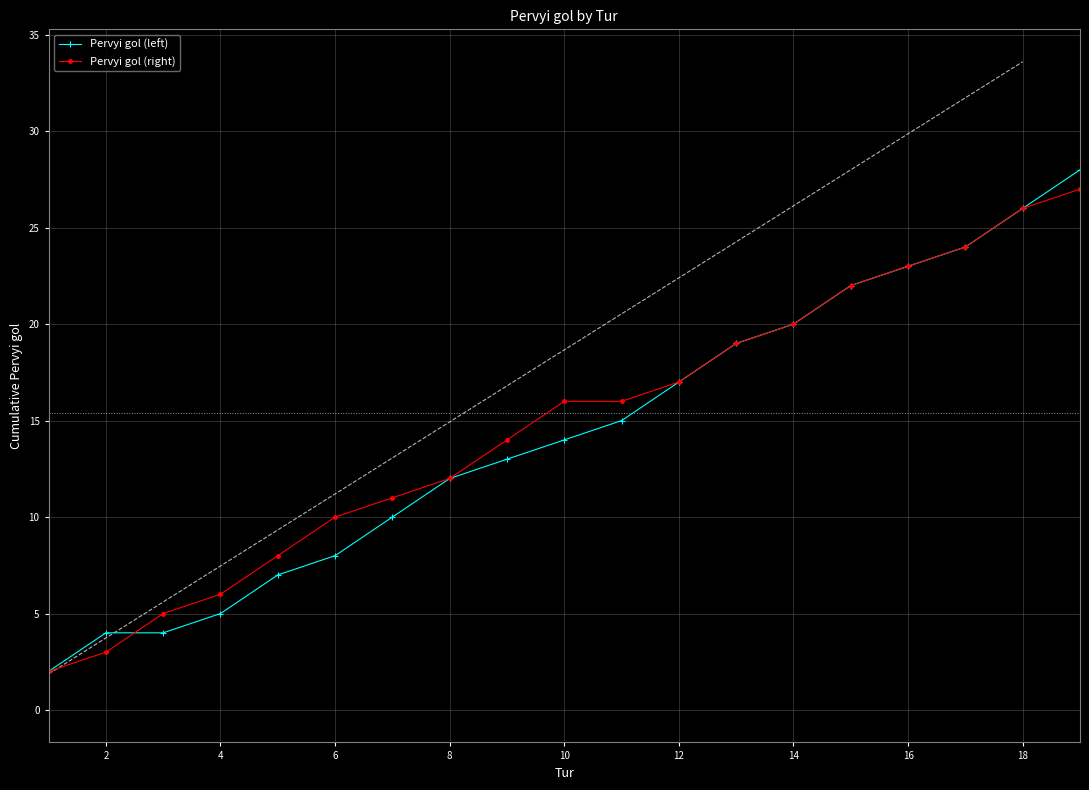

Count the number of data series in this chart.

2